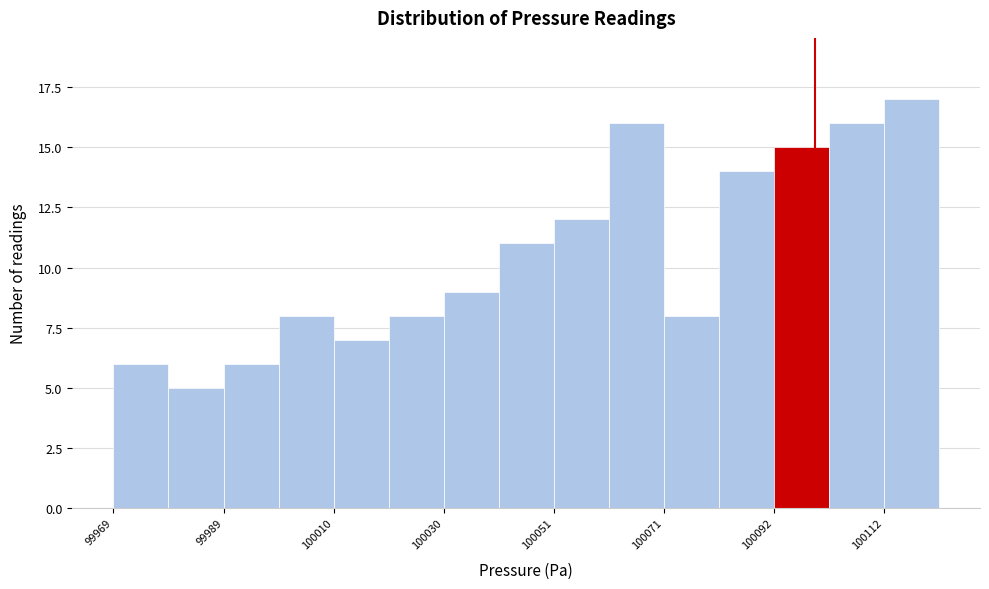

Around what value on the x-axis is the tallest bar? Give the approximate position of its centre, as read against the axis.

100120